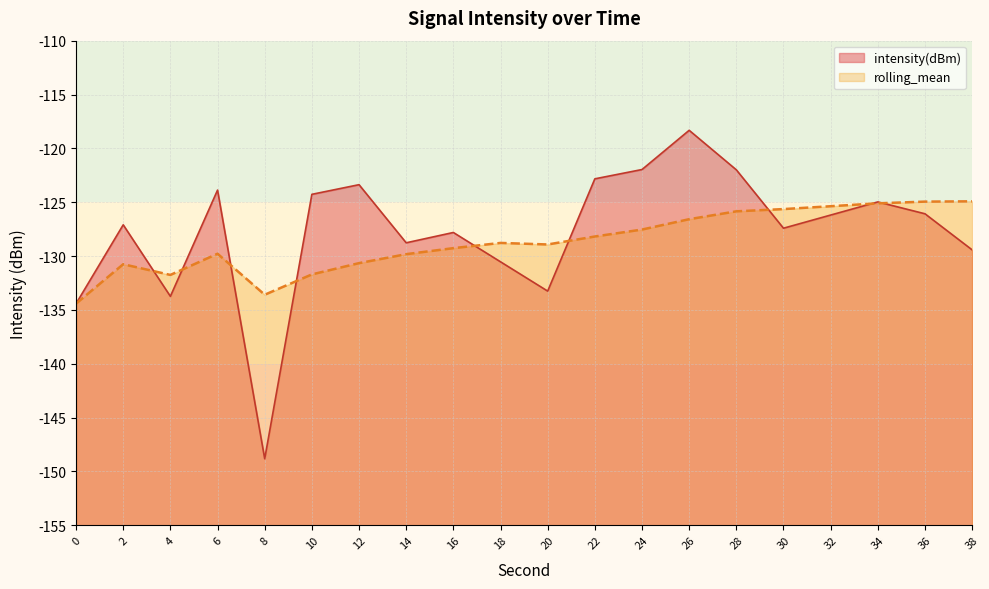

Reading left to right, what are all the values shown in this chart?

intensity(dBm): 0=-134.4	2=-127.1	4=-133.7	6=-123.9	8=-148.8	10=-124.3	12=-123.4	14=-128.8	16=-127.8	18=-130.5	20=-133.3	22=-122.8	24=-122.0	26=-118.3	28=-122.0	30=-127.4	32=-126.2	34=-125.0	36=-126.1	38=-129.4
rolling_mean: 0=-134.4	2=-130.8	4=-131.8	6=-129.8	8=-133.6	10=-131.7	12=-130.7	14=-129.8	16=-129.3	18=-128.8	20=-128.9	22=-128.2	24=-127.5	26=-126.6	28=-125.8	30=-125.6	32=-125.4	34=-125.1	36=-124.9	38=-124.9